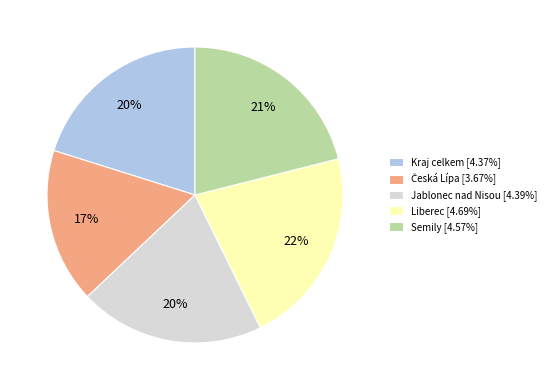

What percentage is the Kraj celkem [4.37%] slice, to the nearest percent?

20%